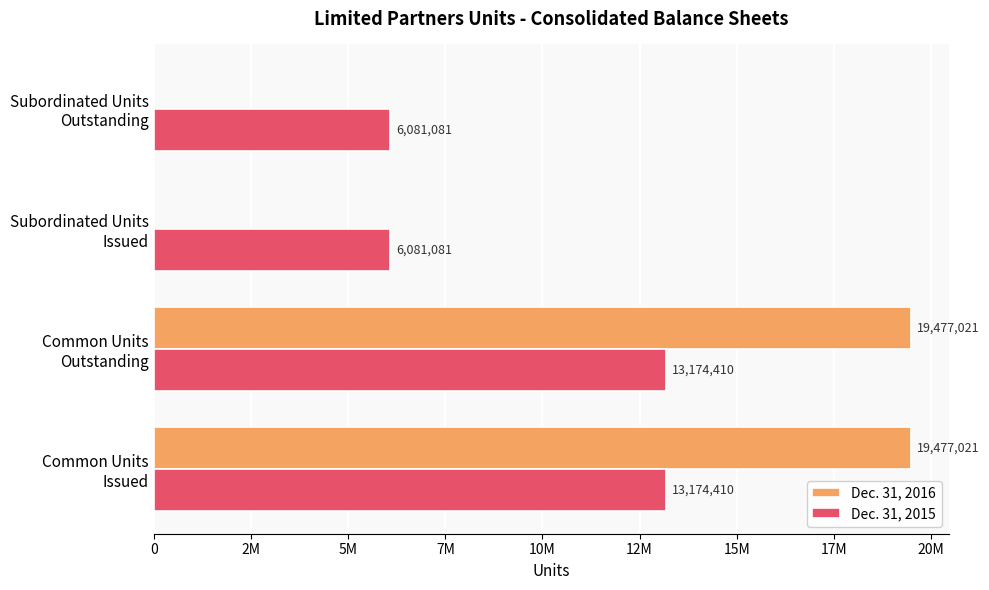

Reading left to right, extract all data points from this chart.

Dec. 31, 2016: 19477021	19477021	0	0
Dec. 31, 2015: 13174410	13174410	6081081	6081081